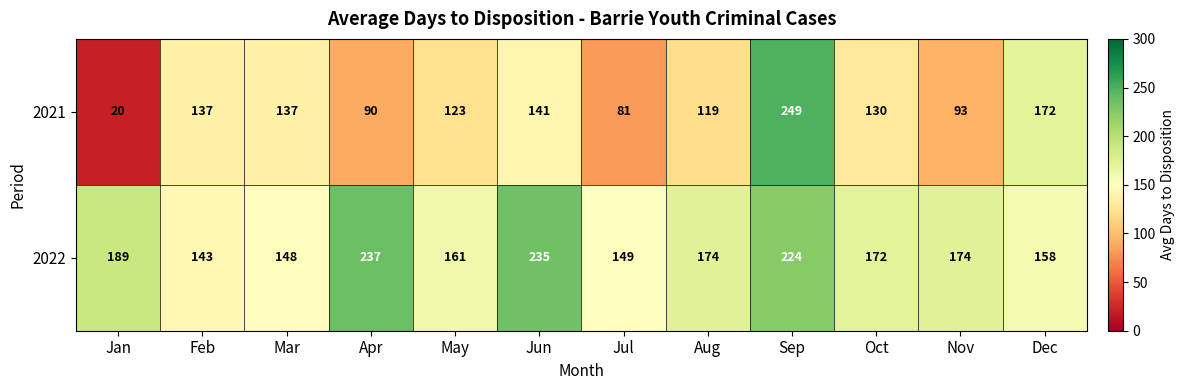

Which series changed the most between Mar and Jul?

2021